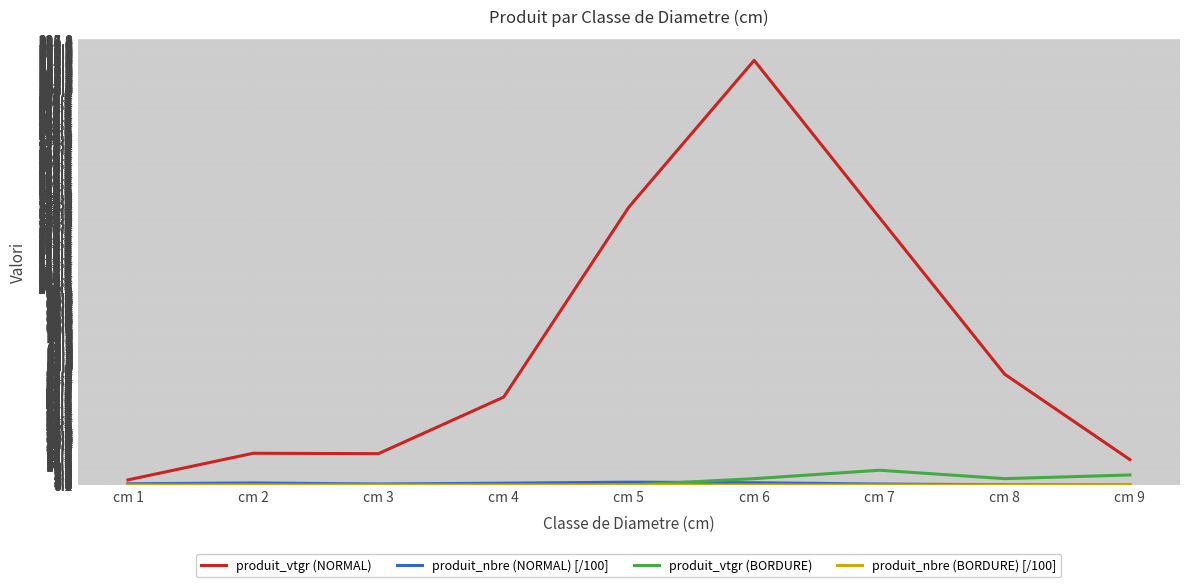

Does the chart have visible grid lines?

Yes